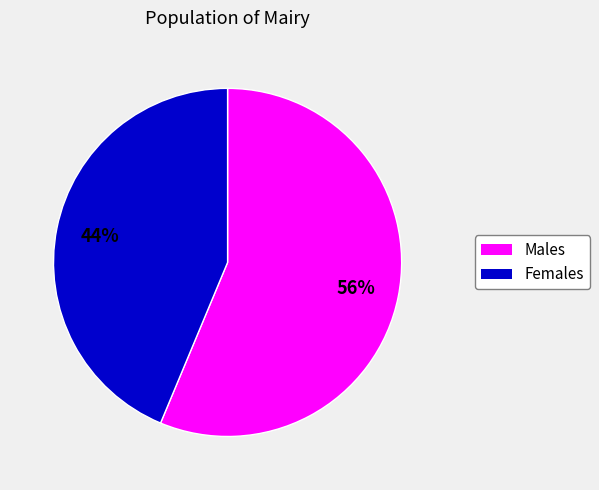

Is there any slice that represents more than half of the pie?

Yes